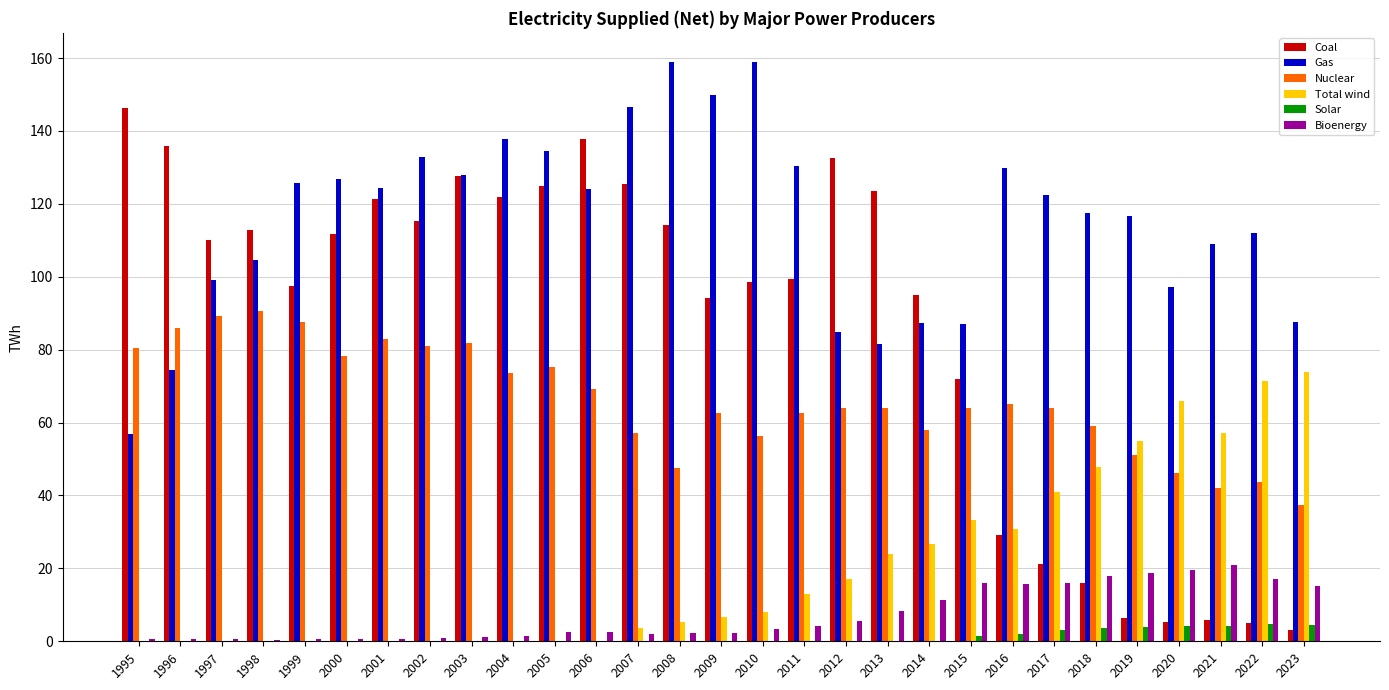

The Gas series shows 40.1 at 1999. True or false?

False